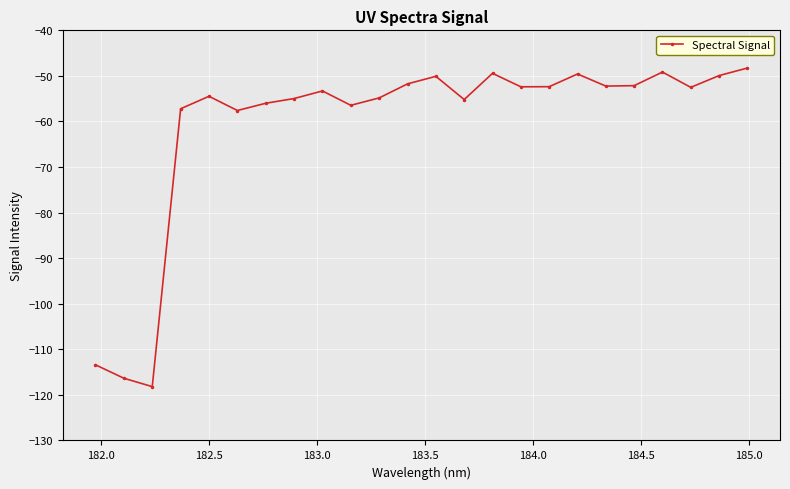

What is the maximum value shown in the chart?

-48.3